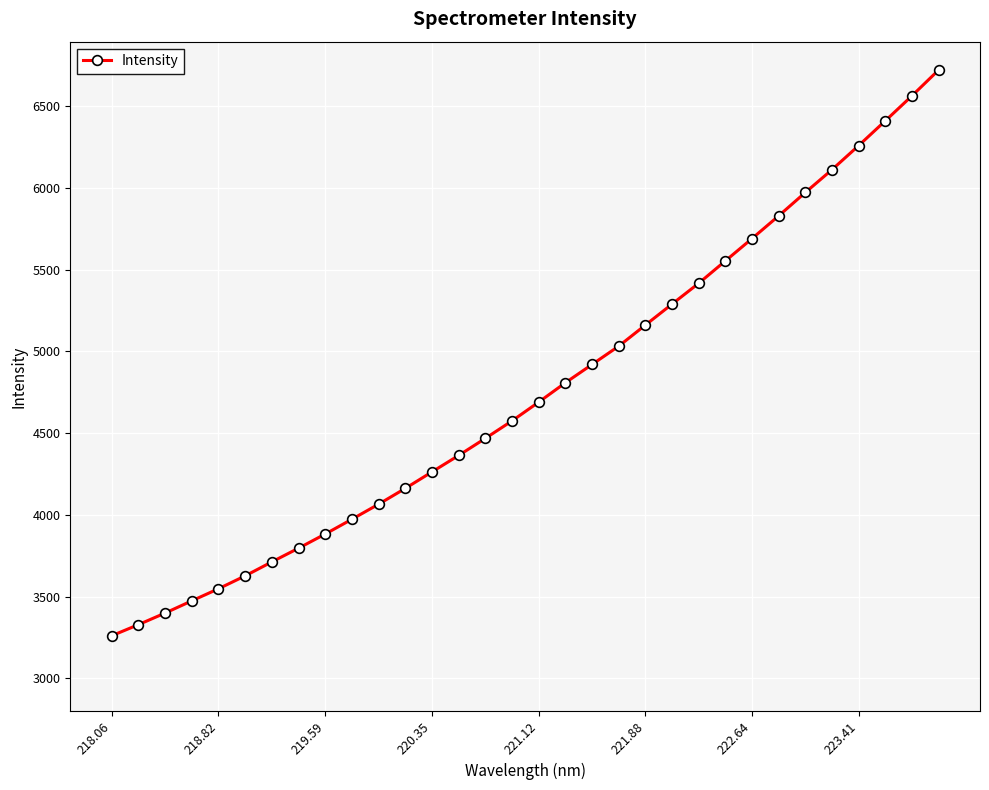

Count the number of values greater than 4690.

16